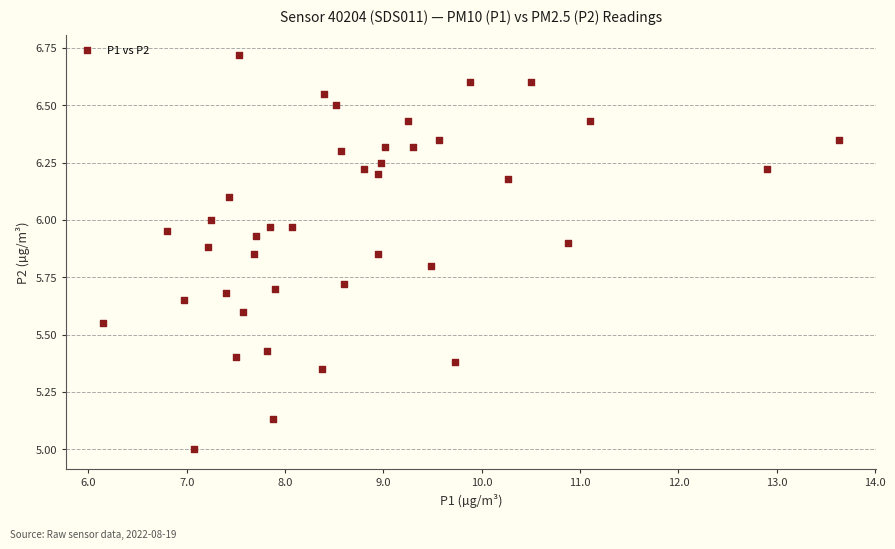

What is the range of X values (max minus min)?

7.5